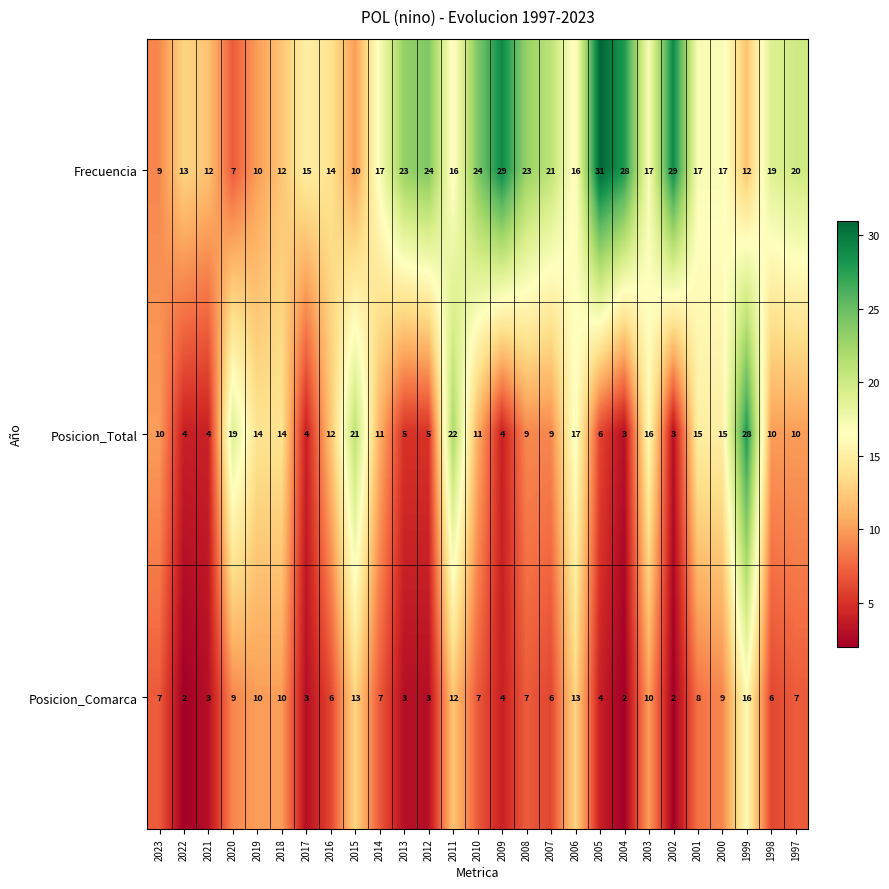

At which category is the sum across all series the highest?

1999